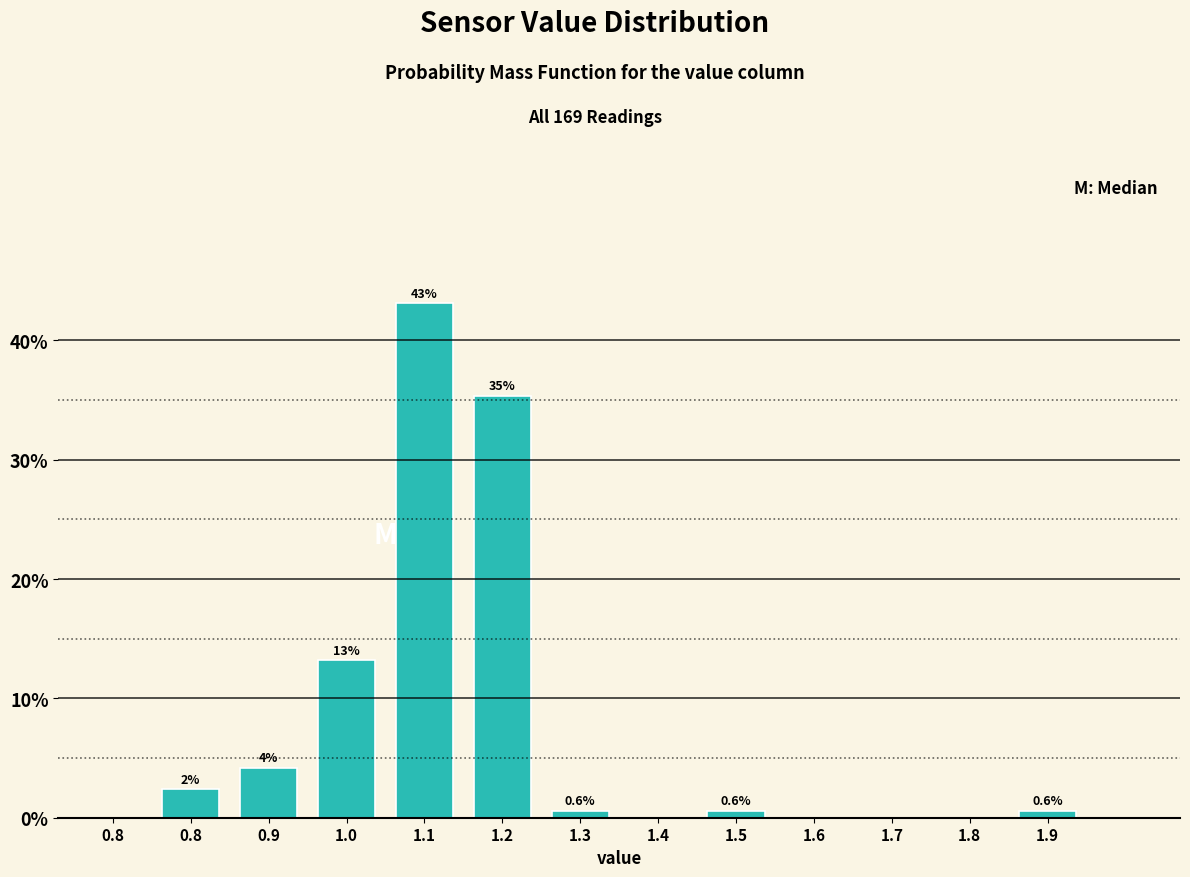

How many categories are shown in the chart?

13